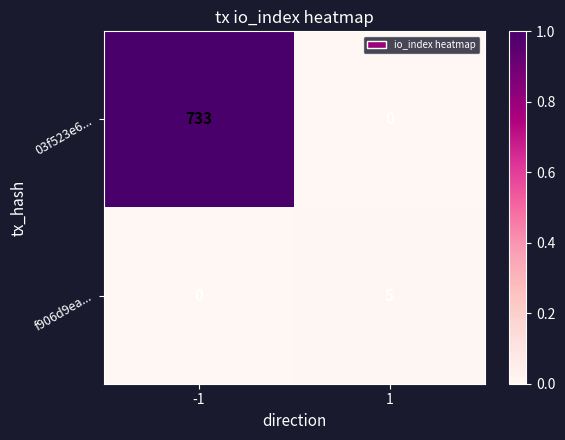

Is it true that 03f523e6... equals 1267 at -1?

False